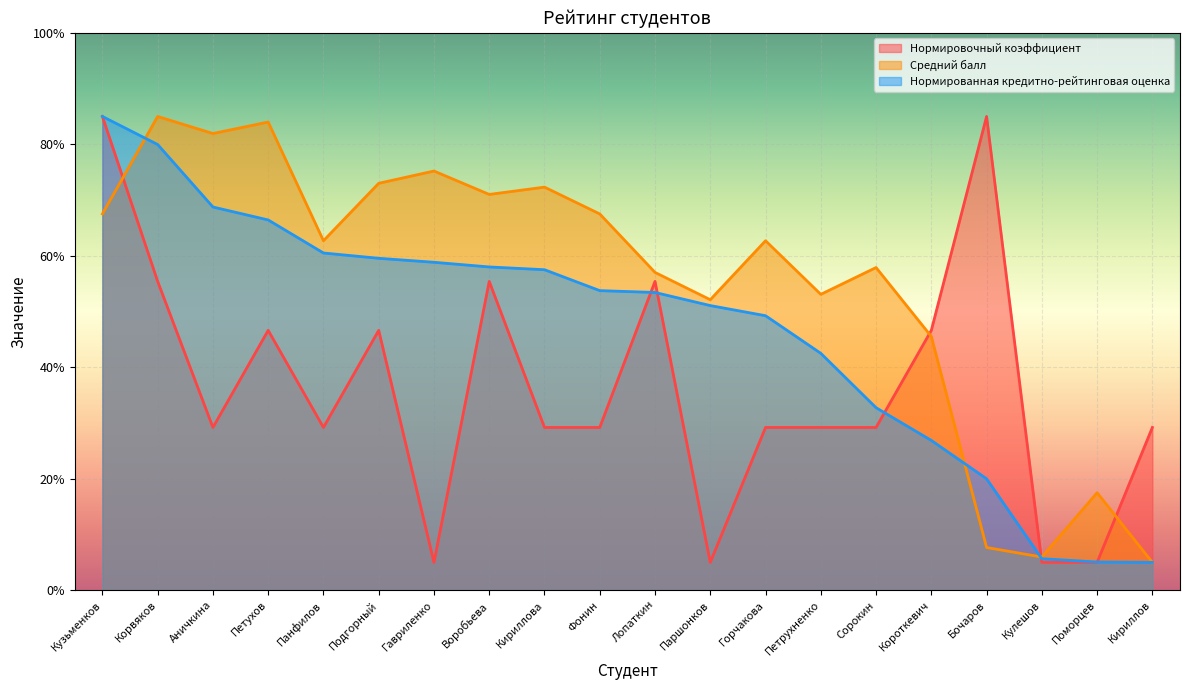

What is the difference between the Средний балл values at Паршонков and Короткевич?

6.6